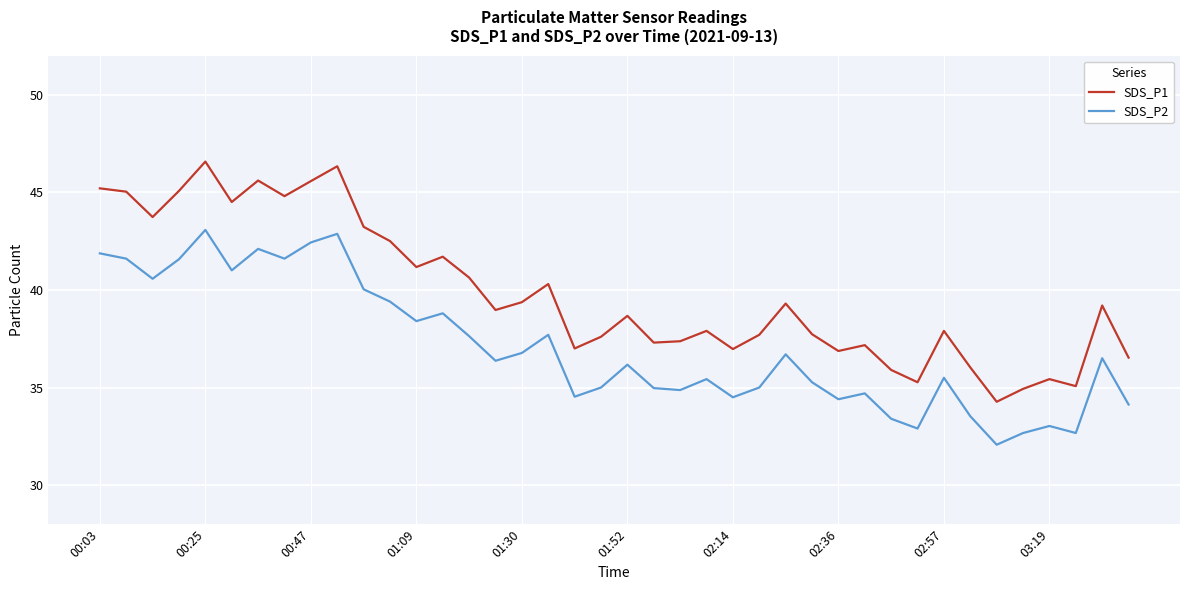

Which series has the largest total across all categories?

SDS_P1